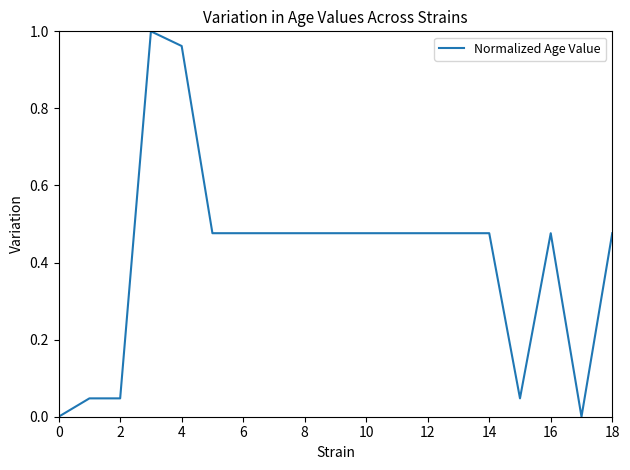

What is the label of the 19th point from the left?

18